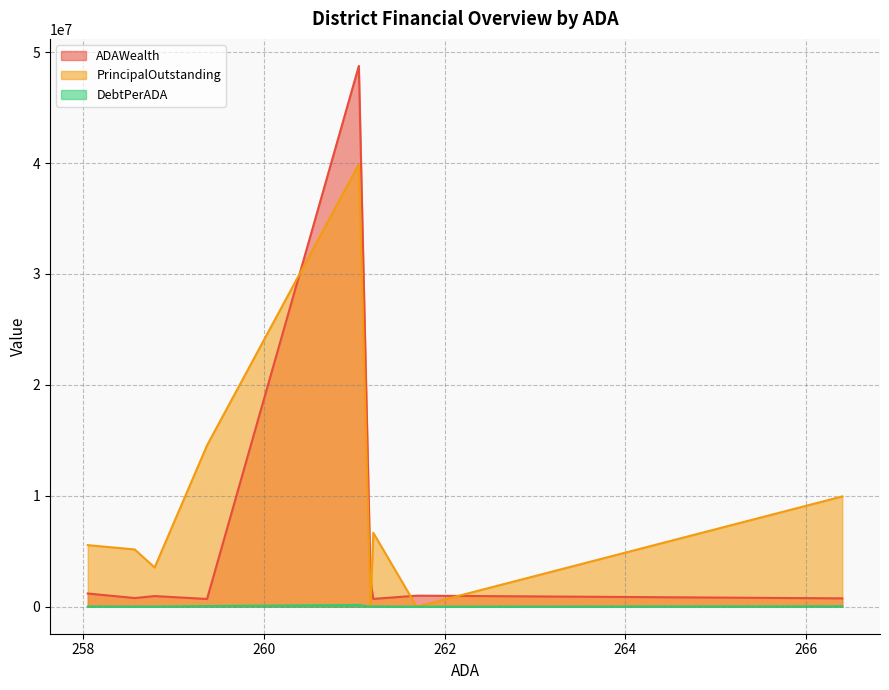

Which series has the largest total across all categories?

PrincipalOutstanding